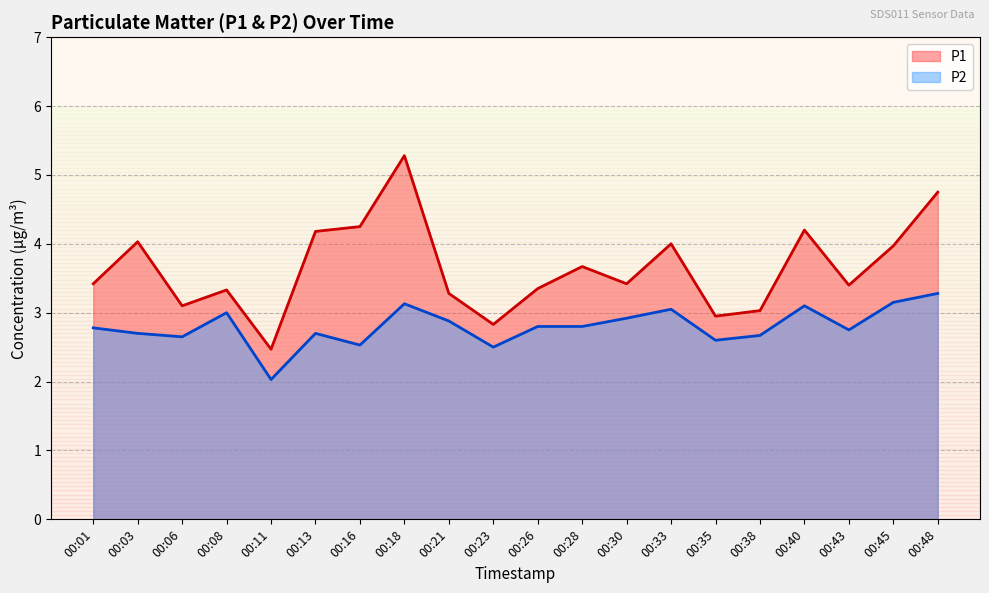

True or false: P1 and P2 intersect in this chart.

False